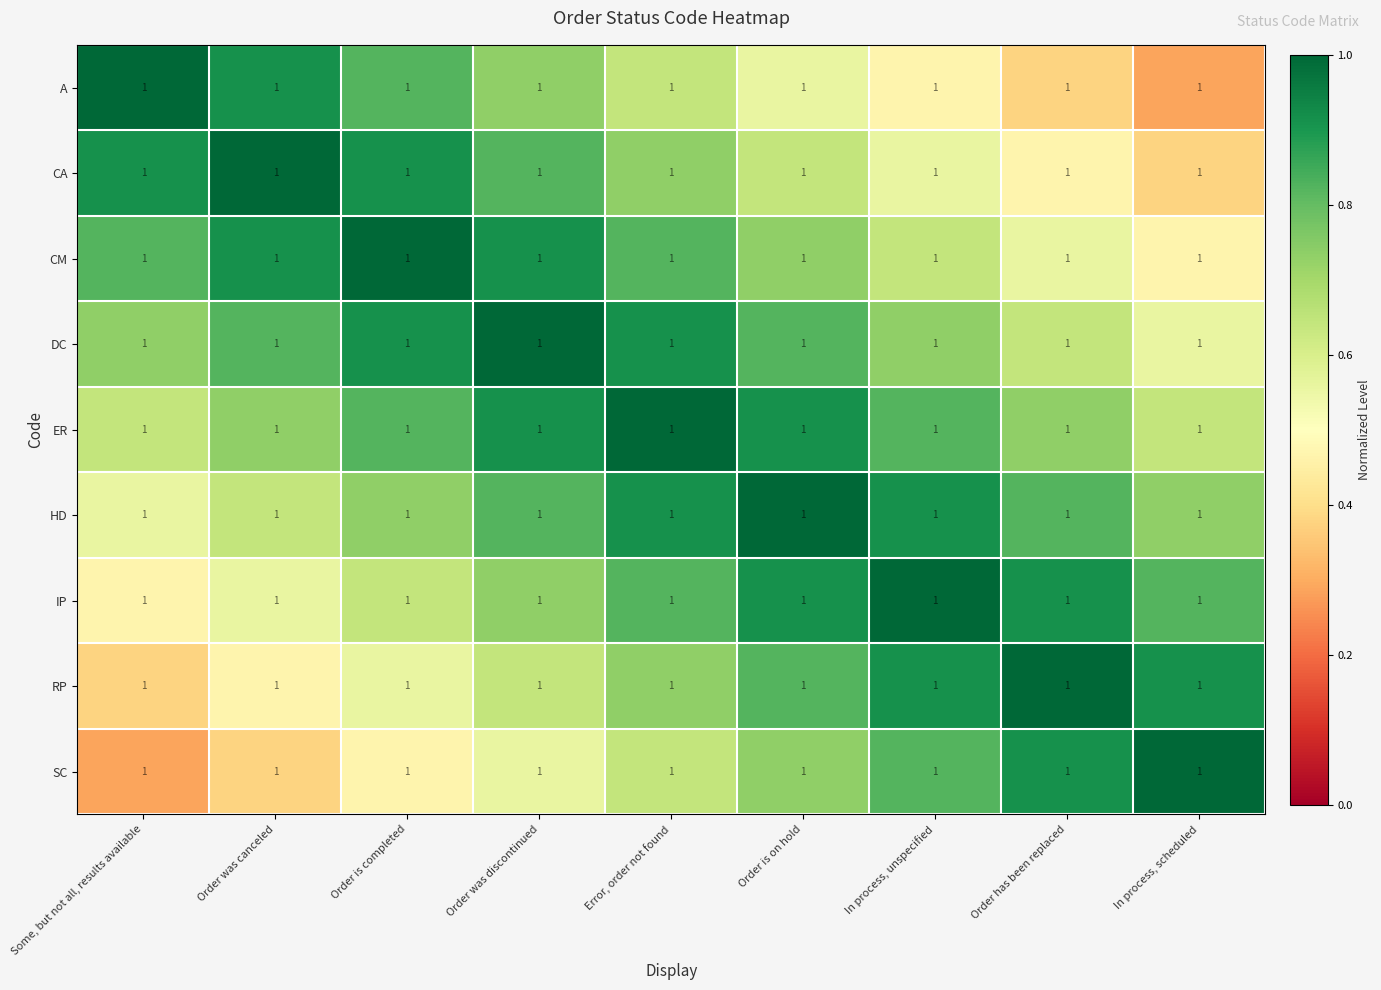

What is the difference between the maximum and minimum values in the IP series?

0.5